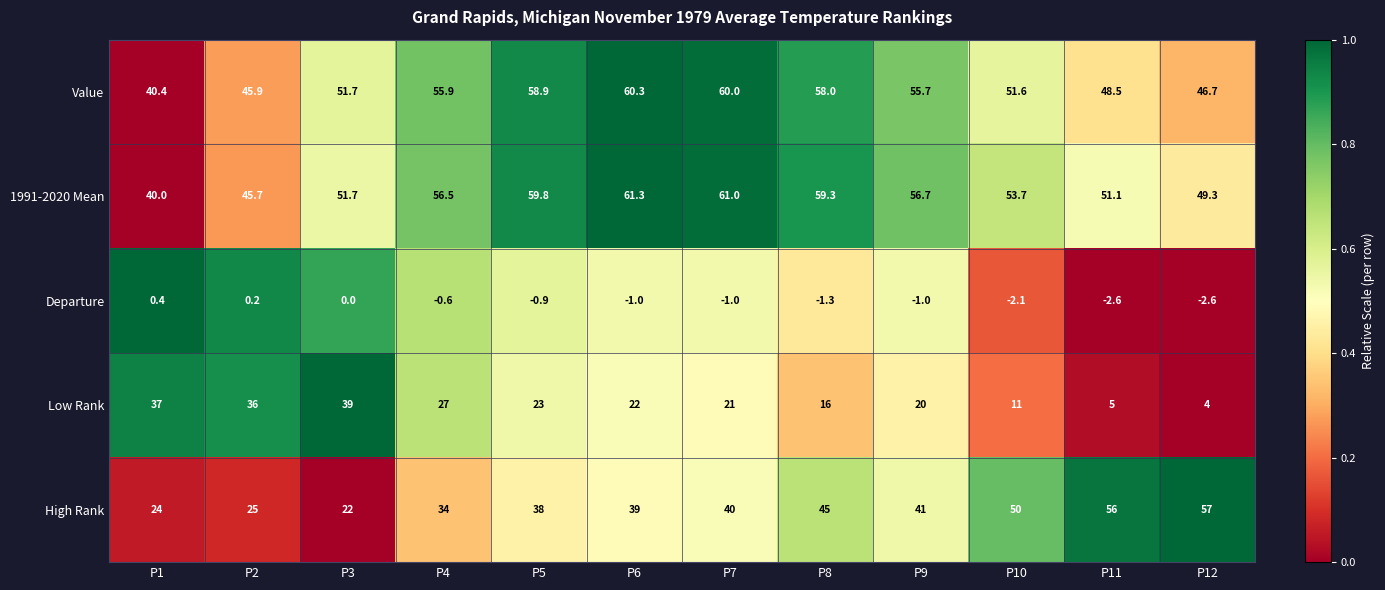

At how many categories does at least one series exceed 0?

12